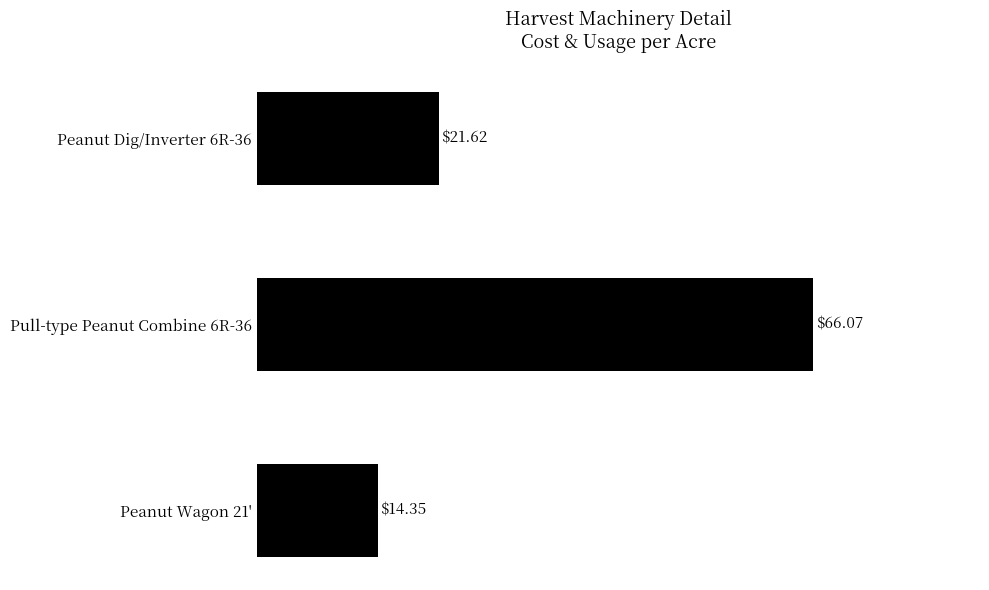

Which has a higher value, Pull-type Peanut Combine 6R-36 or Peanut Dig/Inverter 6R-36?

Pull-type Peanut Combine 6R-36